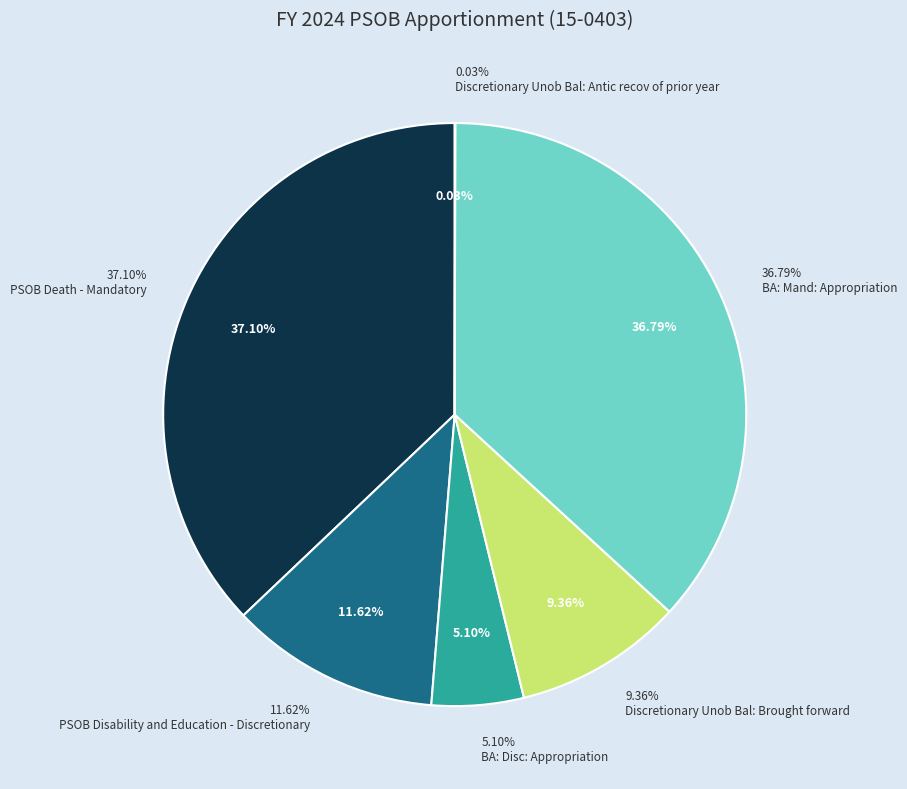

The PSOB Death - Mandatory slice represents 25% of the pie. True or false?

False